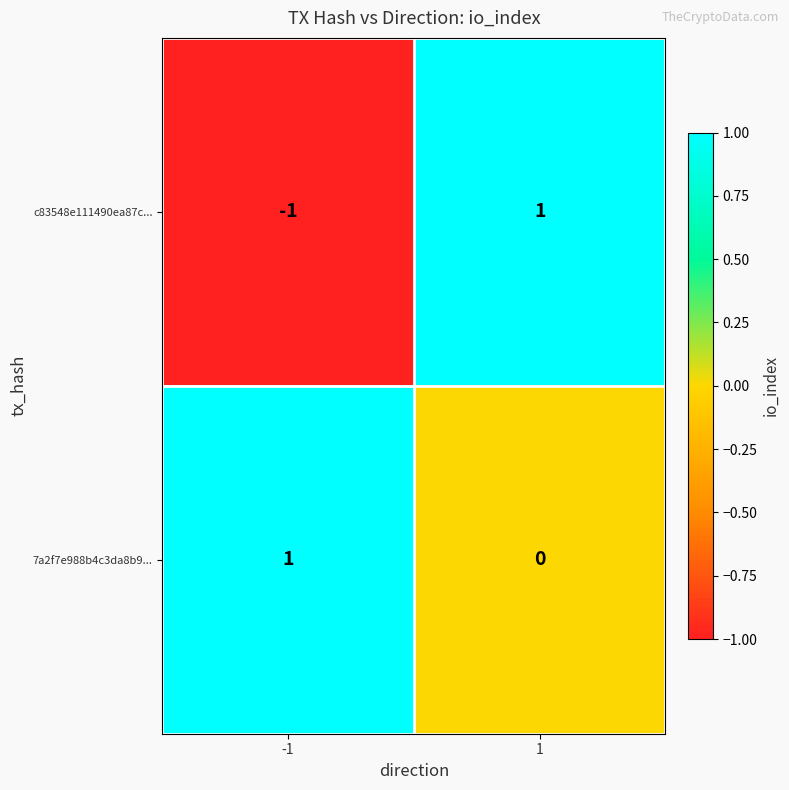

How many negative values does the c83548e111490ea87c... series have?

1